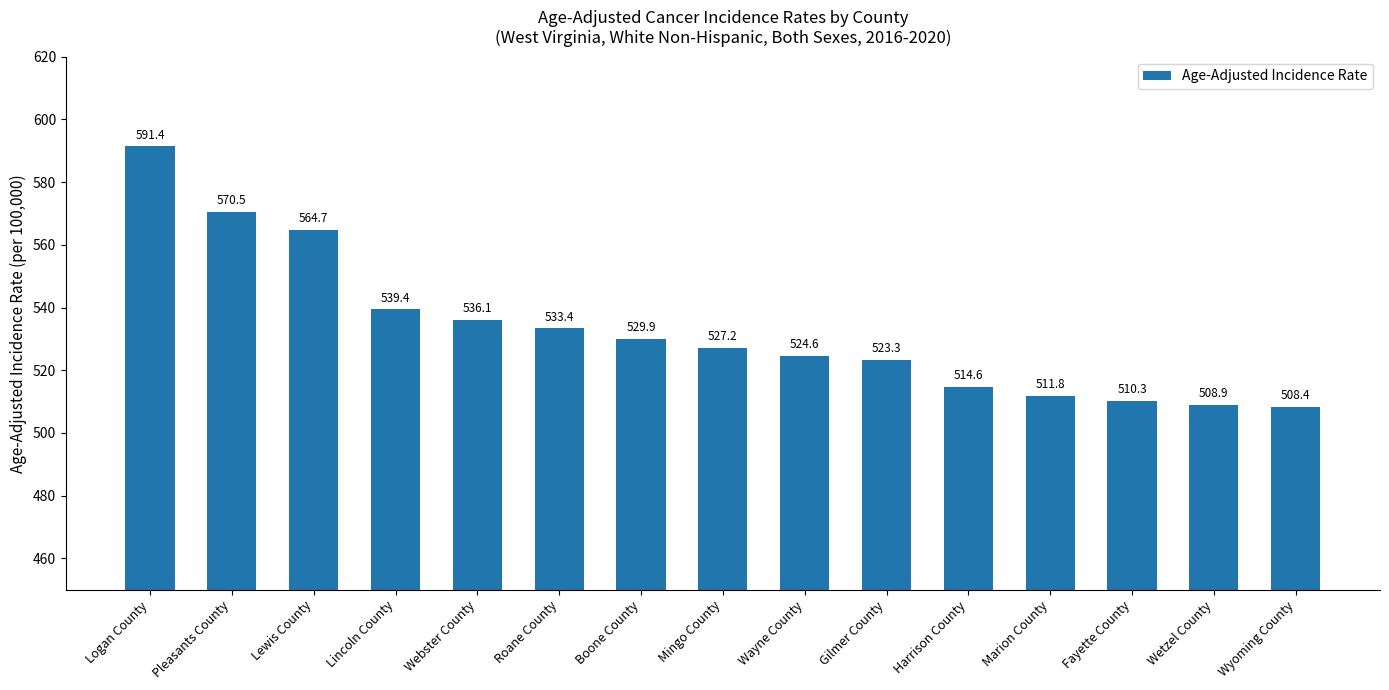

What is the average value?

533.0